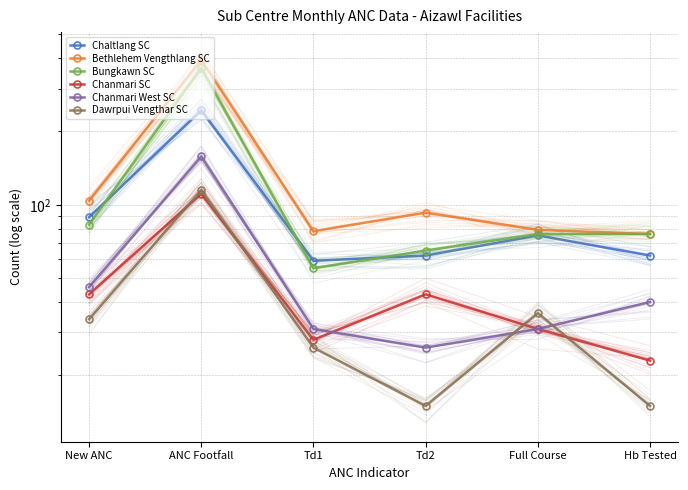

Which series has the widest spread of values?

Bethlehem Vengthlang SC